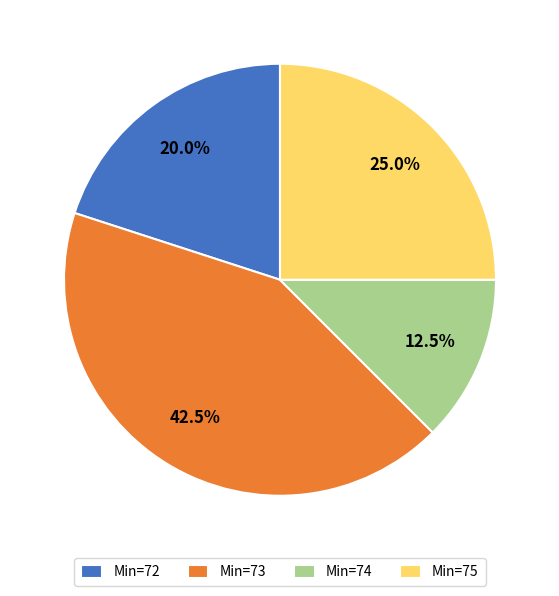

What is the ratio of the value at Min=73 to the value at Min=75?

1.7